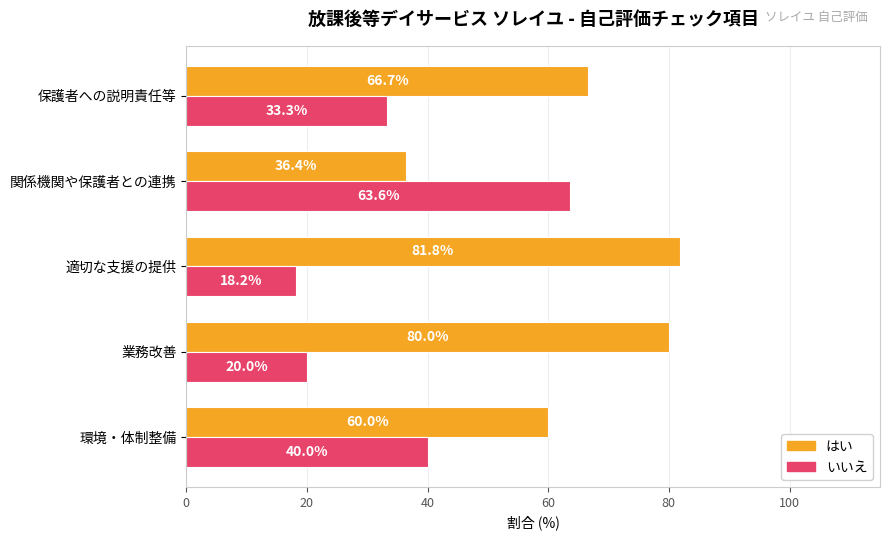

List the labels in order of はい value, smallest first.

関係機関や保護者との連携, 環境・体制整備, 保護者への説明責任等, 業務改善, 適切な支援の提供